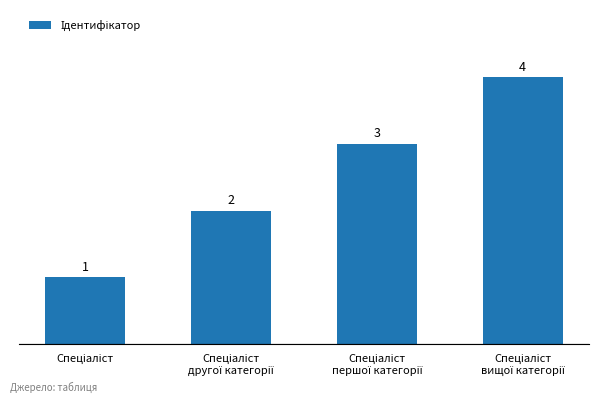

Count the values in the range 2 to 4.

3